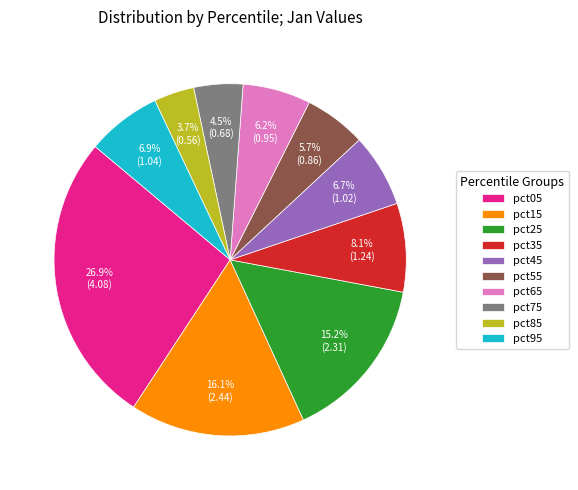

Do pct45 and pct65 together represent more than half of the pie?

No